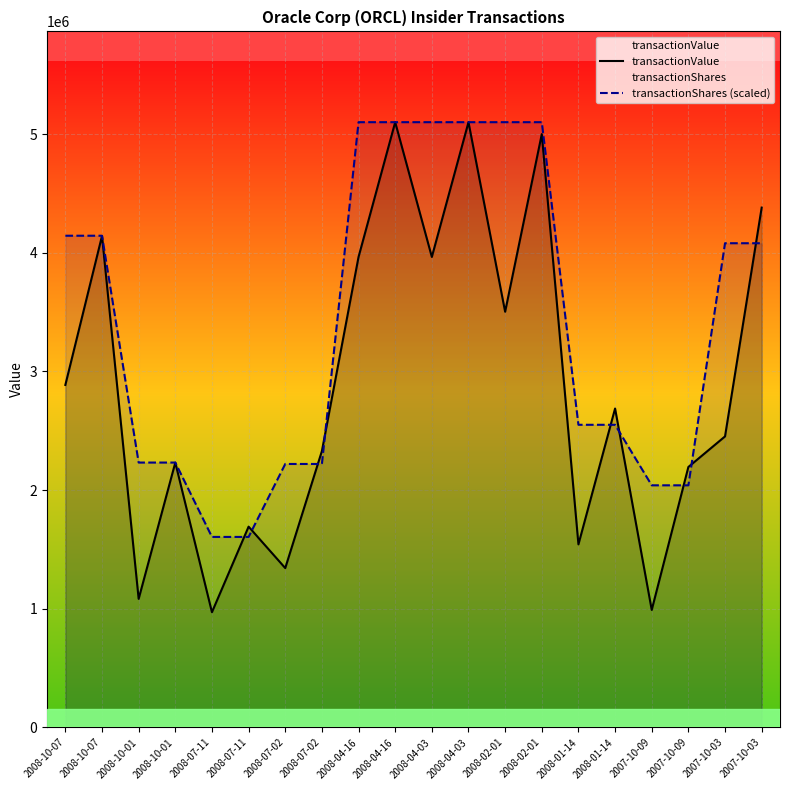

What is the spread (max minus min) of values at 2008-01-14?

1007929.5